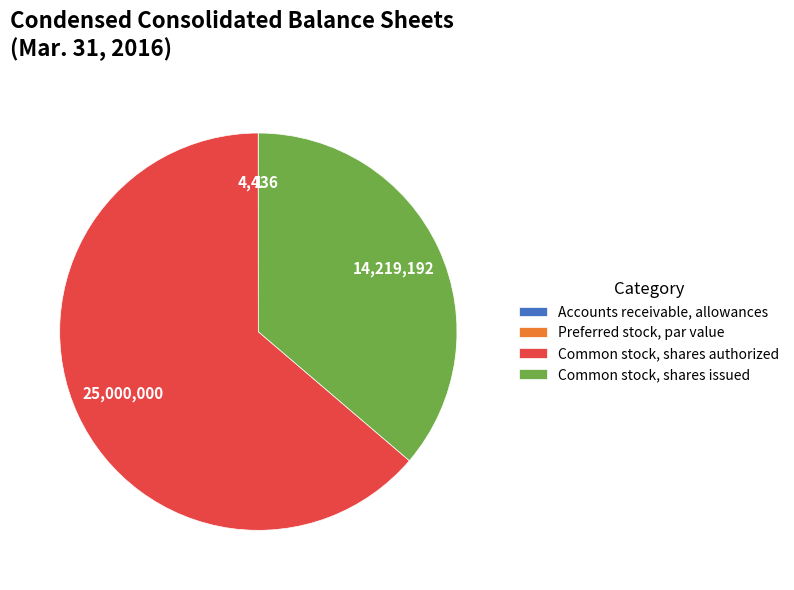

Which category has the biggest portion of the pie?

Common stock, shares authorized